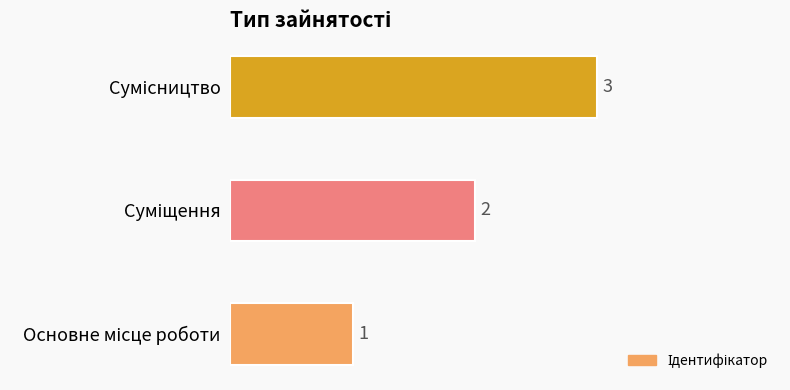

Count the values in the range 1 to 3.

3